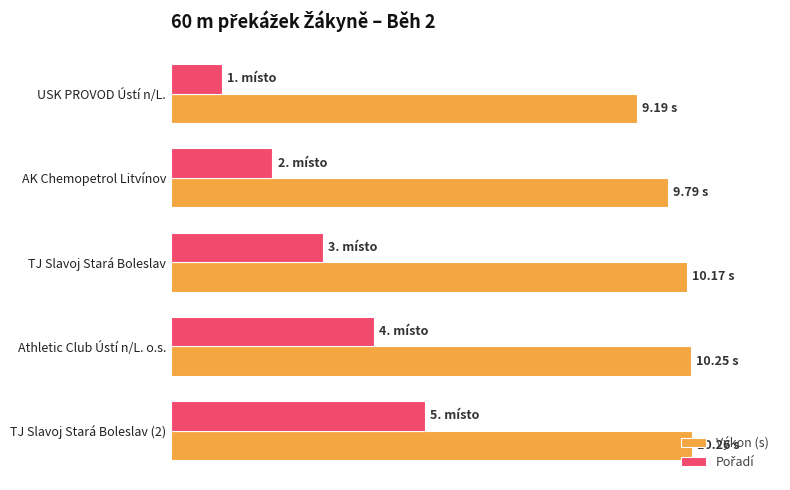

What is the sum of all Výkon (s) values?

49.7